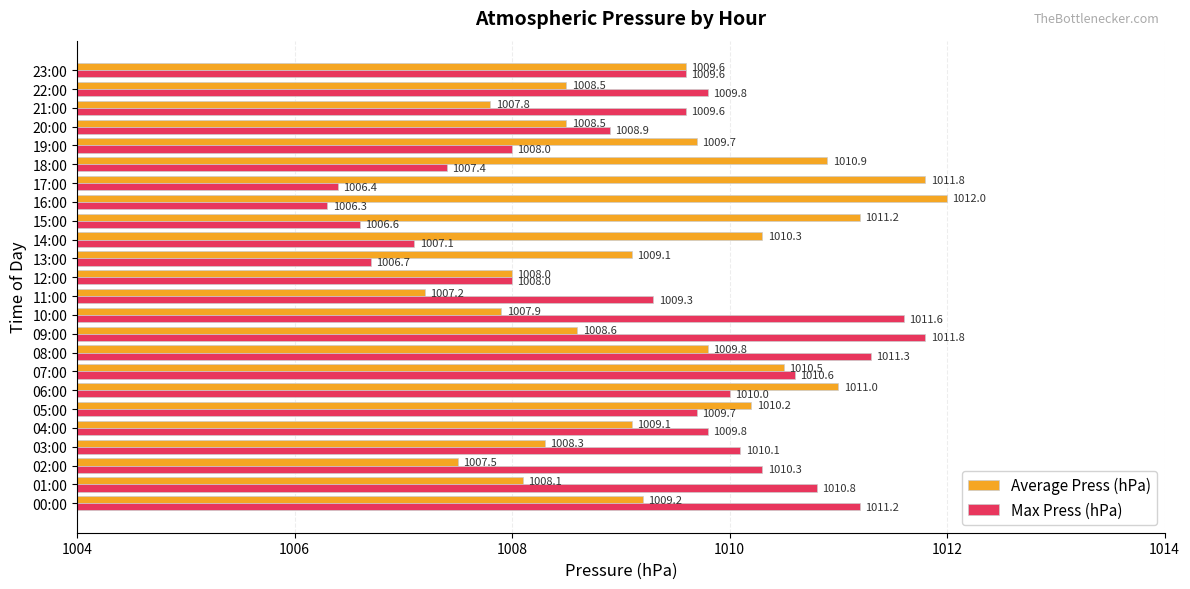

What is the minimum value shown in the chart?

1006.3